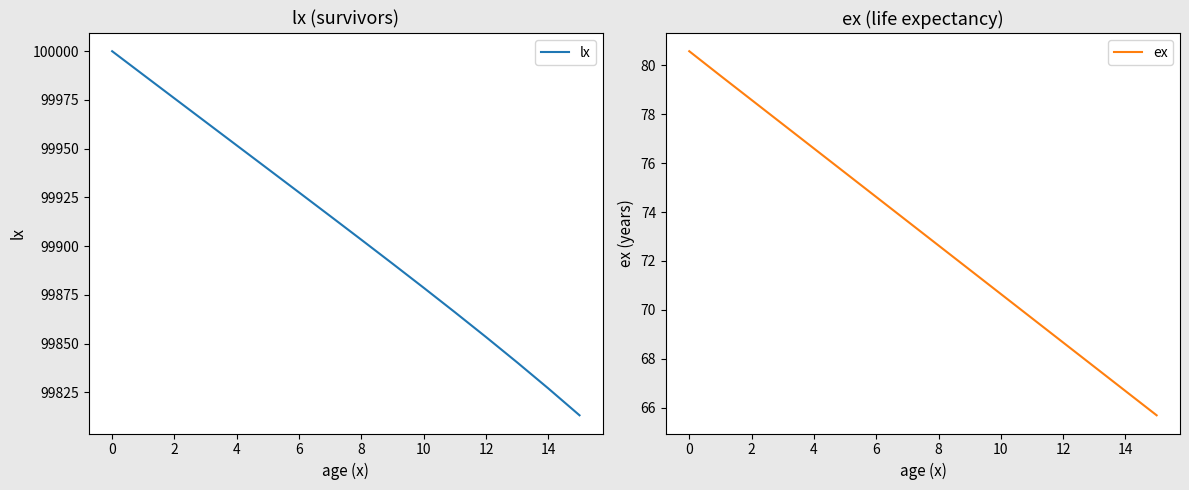

At which label is lx closest to 99906?

8